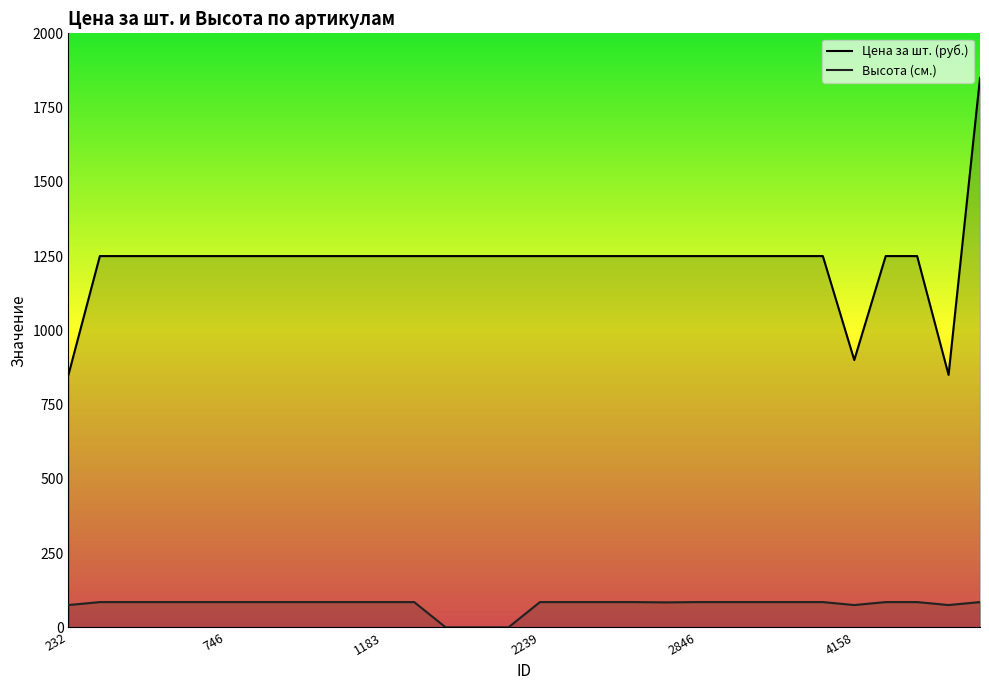

Rank the series by their maximum value, from highest to lowest.

Цена за шт. (руб.), Высота (см.)